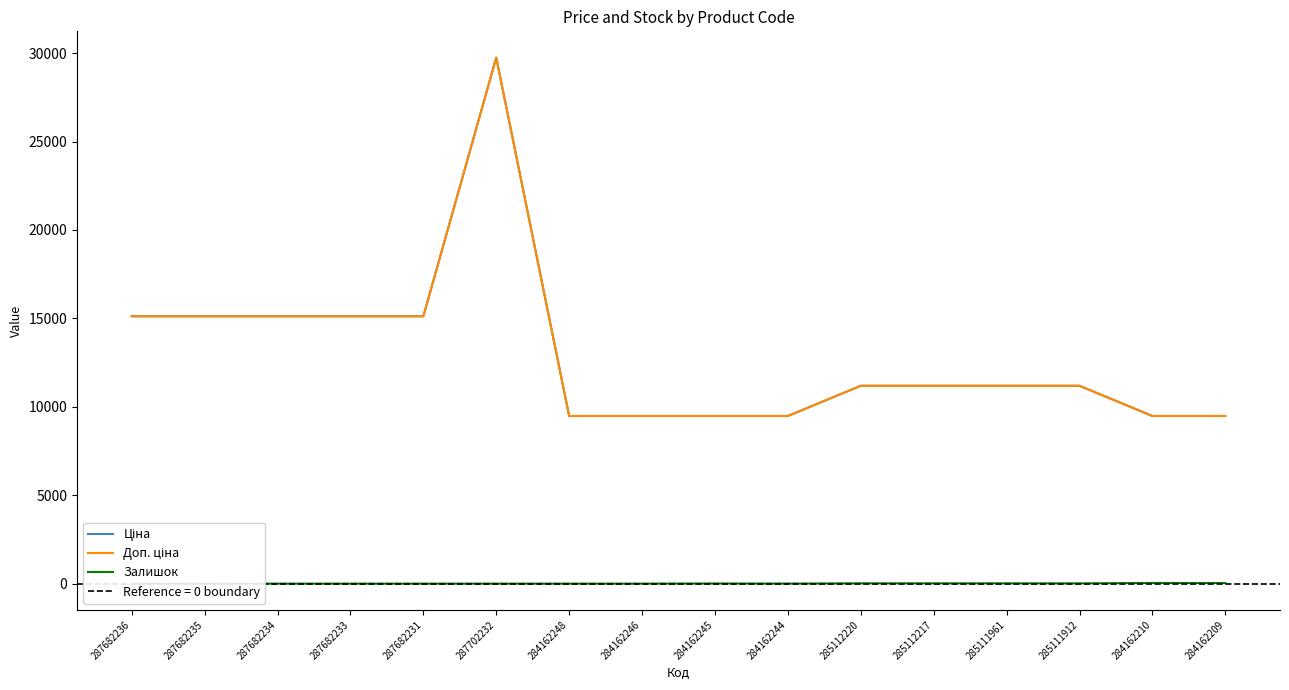

What is the spread (max minus min) of values at 285111961?

11171.2